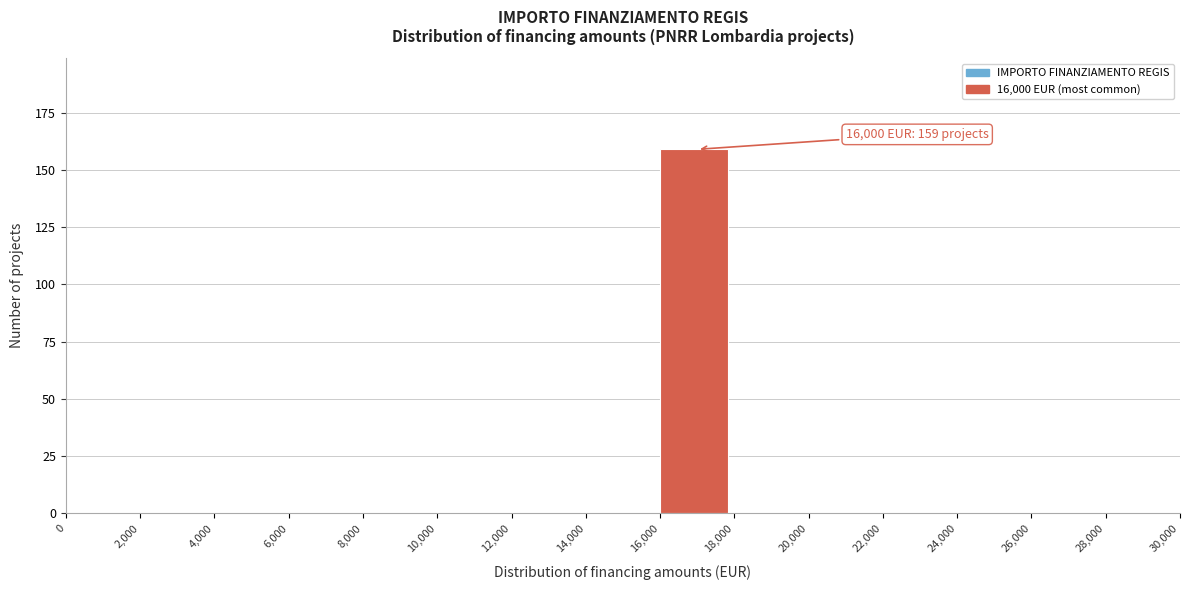

Over which range of the x-axis is the bar tallest?

16,000 to 18,000